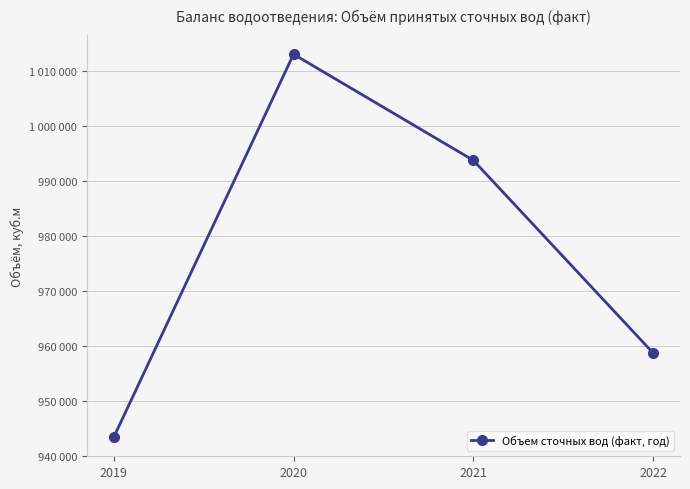

Does the chart have visible grid lines?

Yes